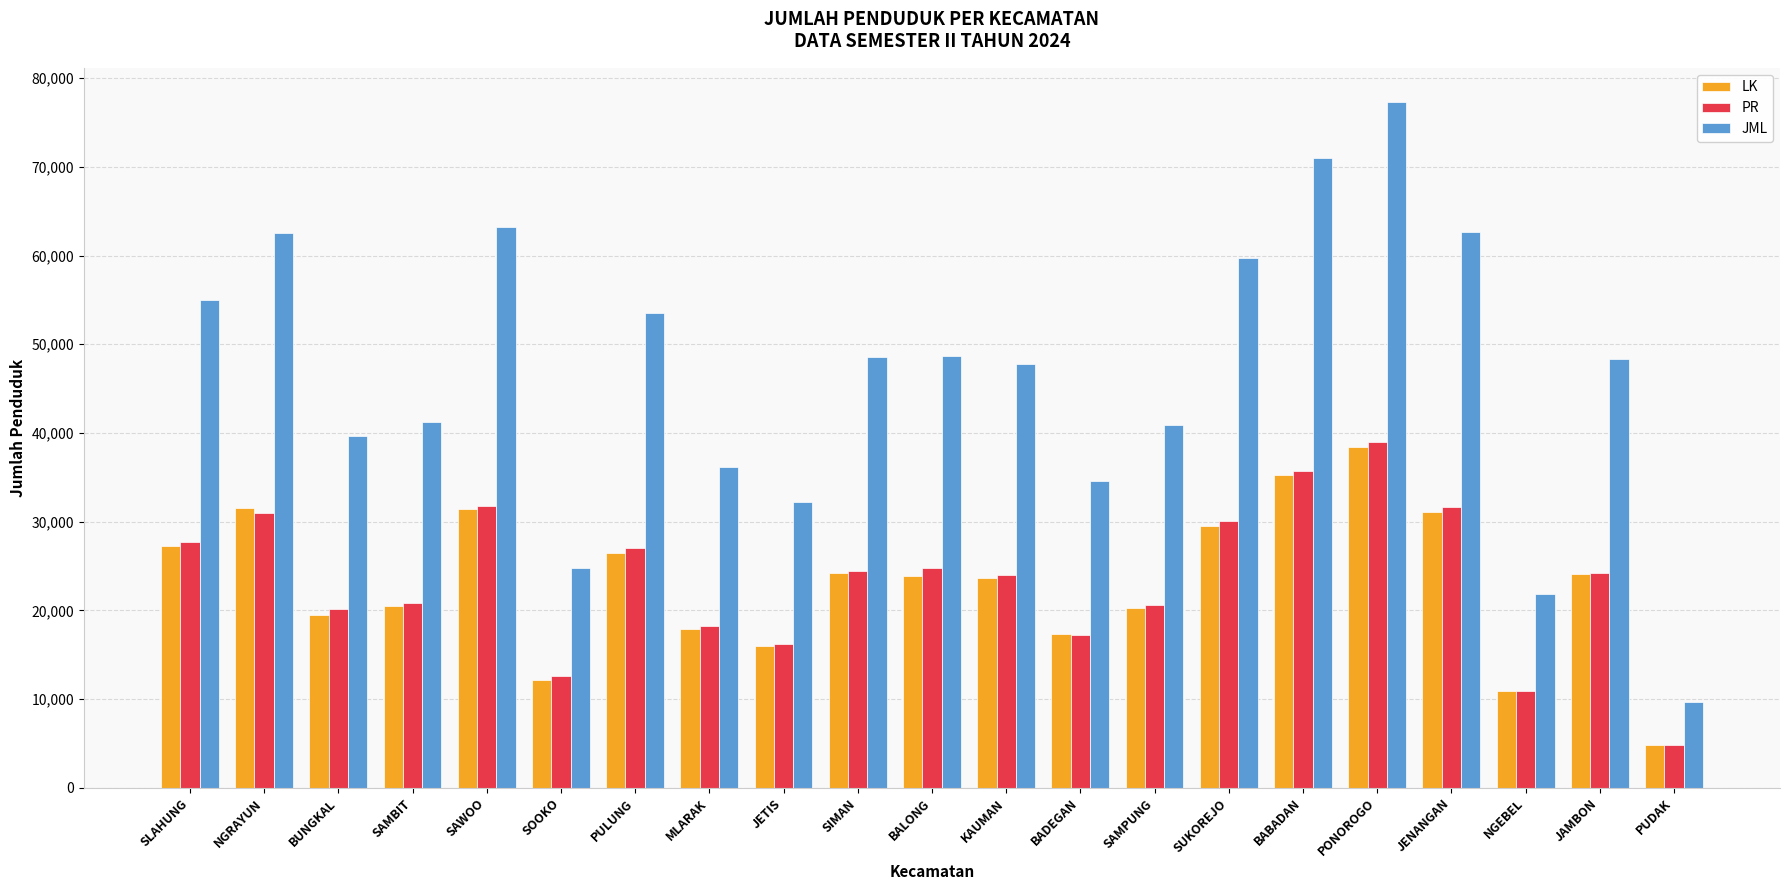

What is the label of the 2nd bar from the left?

NGRAYUN